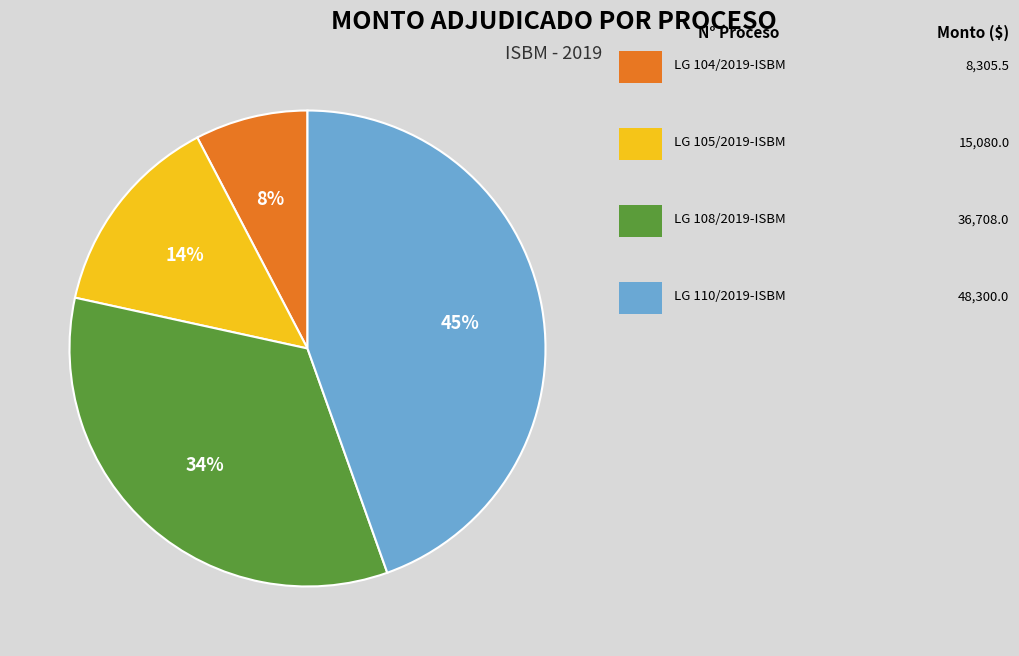

To the nearest percent, what is the average slice percentage?

25%